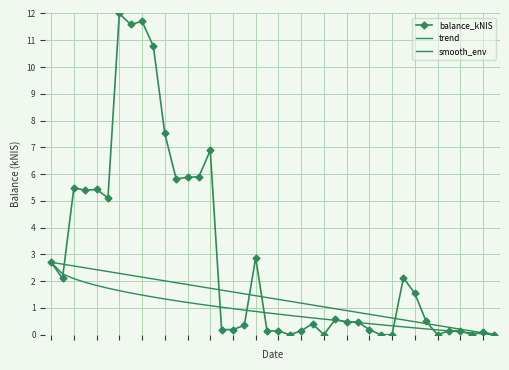

What are all the series names shown in the legend?

balance_kNIS, trend, smooth_env